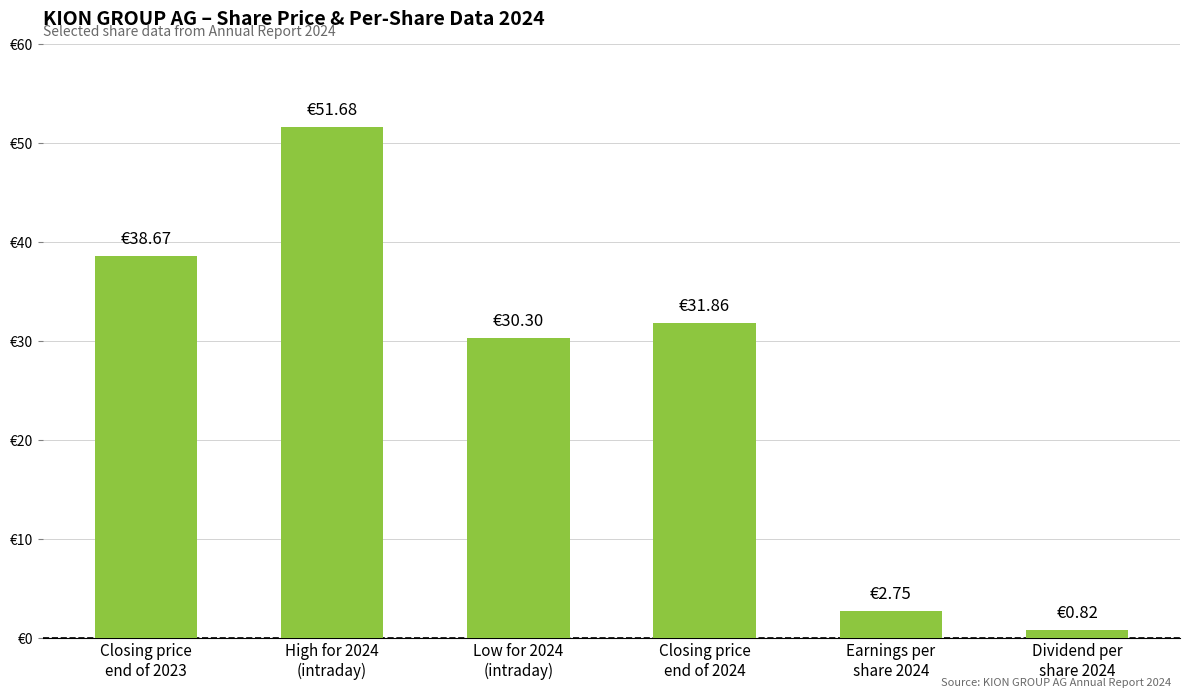

List the labels in order of value, largest first.

High for 2024
(intraday), Closing price
end of 2023, Closing price
end of 2024, Low for 2024
(intraday), Earnings per
share 2024, Dividend per
share 2024